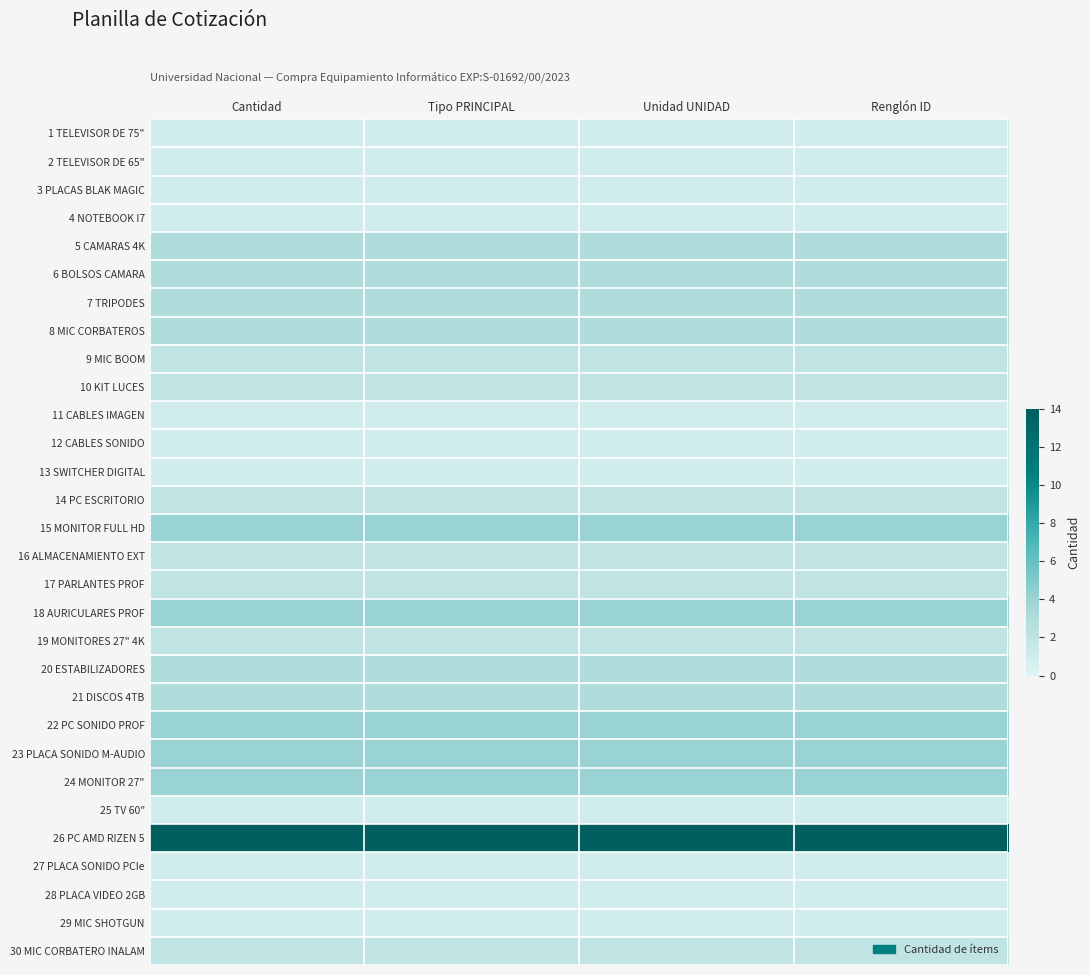

How many series are shown in this chart?

30